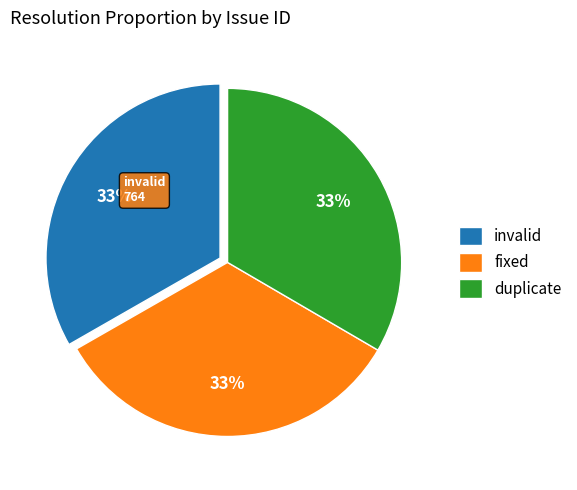

Is it true that fixed is 33% of the pie?

True